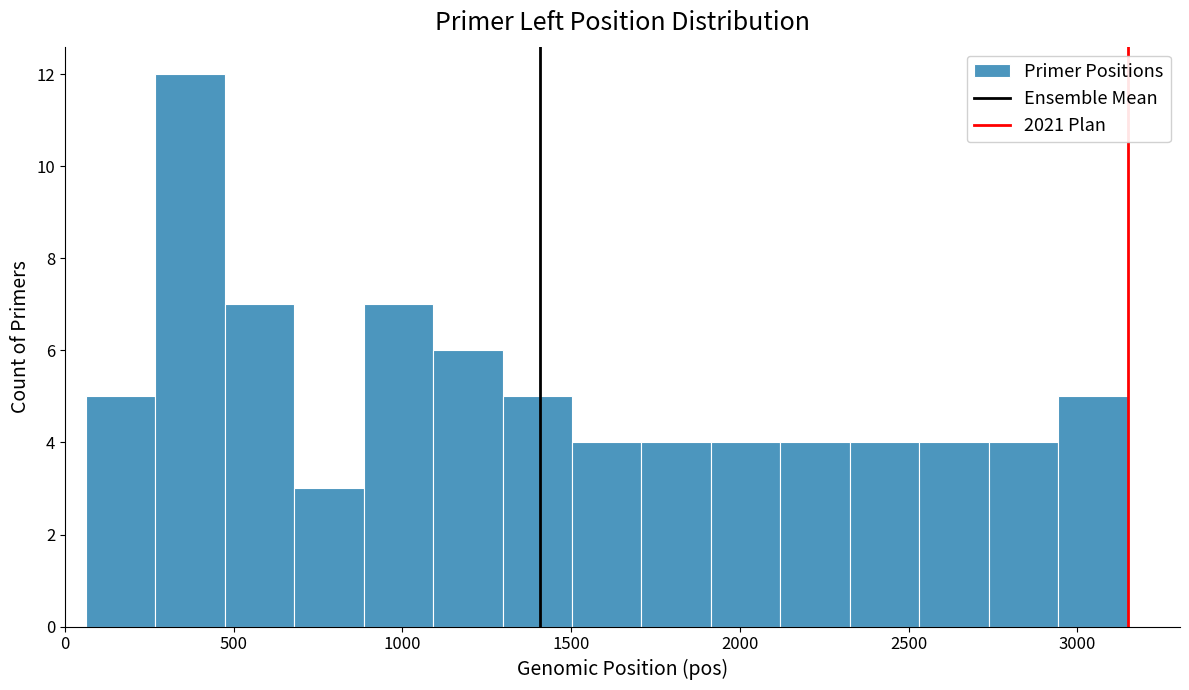

What is the height of the bar covering 2950 to 3150 on the x-axis? Neither the bar edges nor the heights are printed on the chart, so give them approximately, as read against the axes.

5